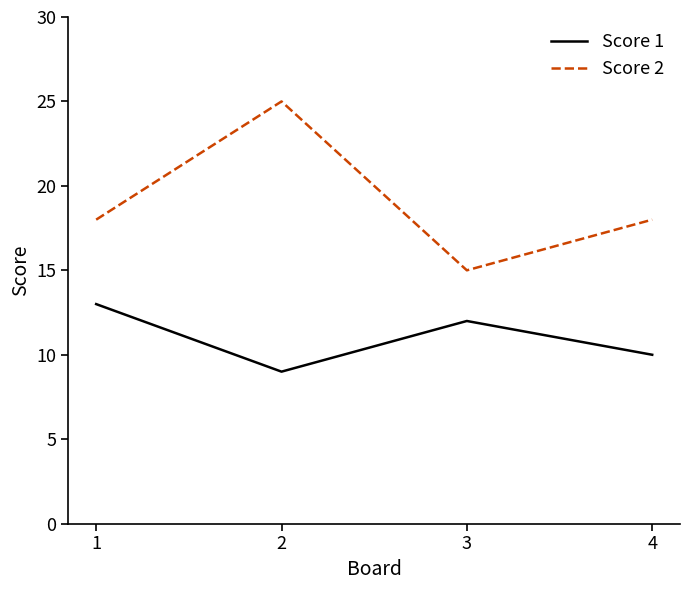

Rank the series by their maximum value, from highest to lowest.

Score 2, Score 1